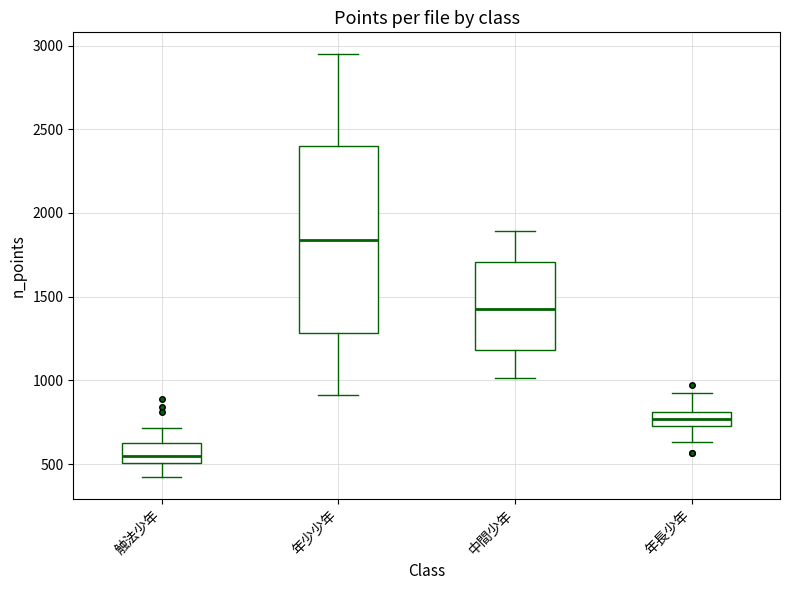

Which box is the tallest, from its lower edge to its upper edge?

年少少年